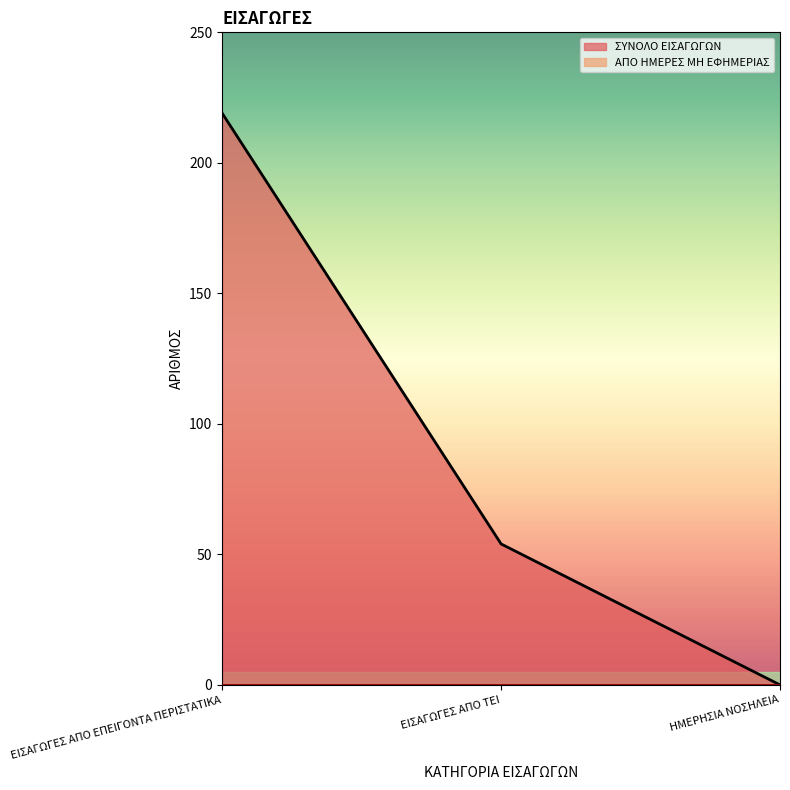

Which label corresponds to the largest value in the chart?

ΕΙΣΑΓΩΓΕΣ ΑΠΟ ΕΠΕΙΓΟΝΤΑ ΠΕΡΙΣΤΑΤΙΚΑ